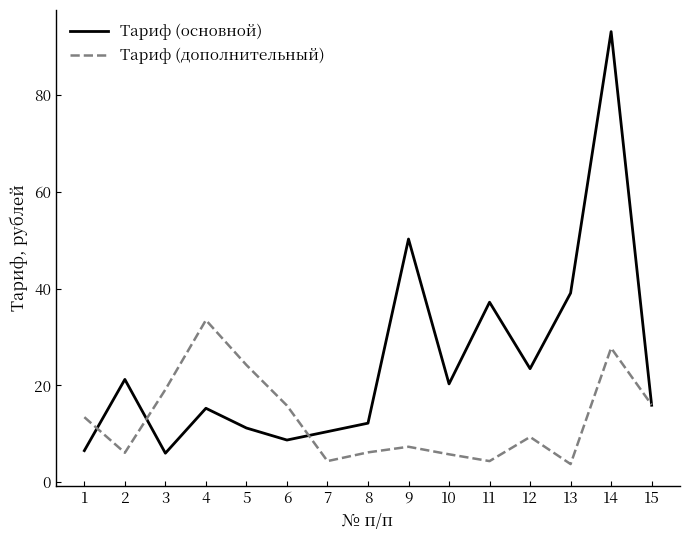

How many values in the Тариф (дополнительный) series are below 9?

7